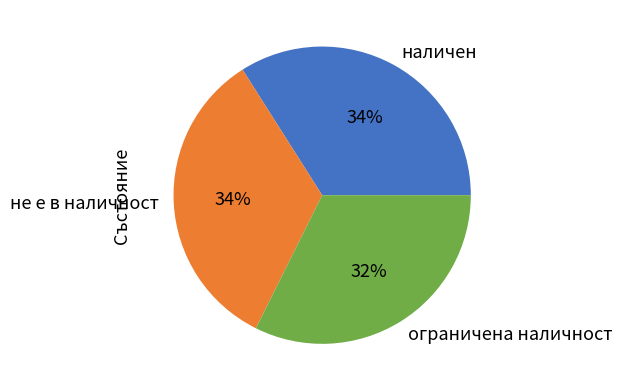

Which slice is the smallest?

ограничена наличност